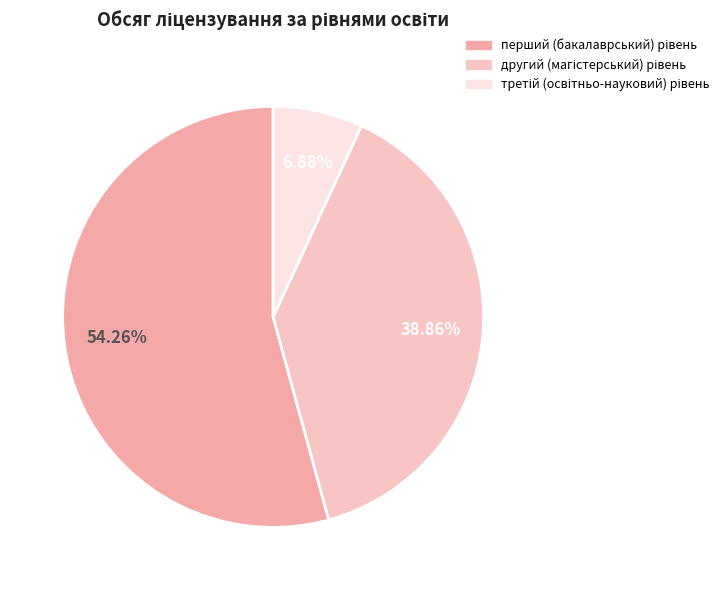

How many segments does this pie chart have?

3